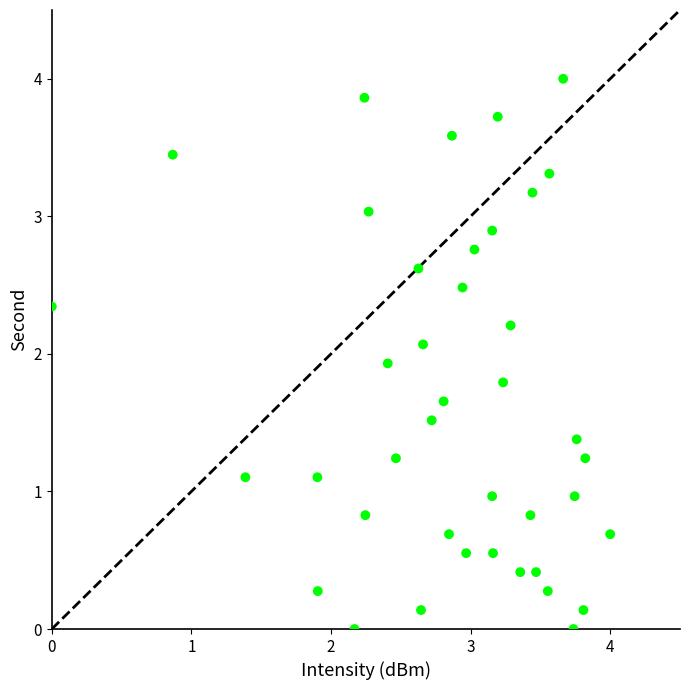

What is the range of X values (max minus min)?

4.0